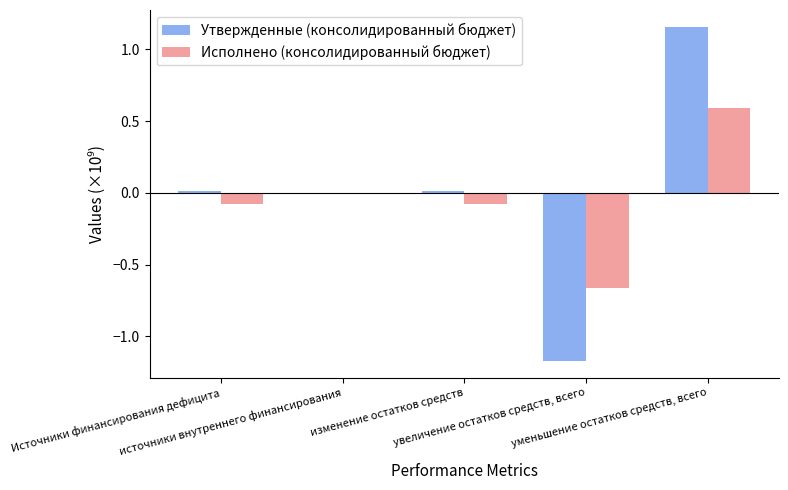

What is the highest value of the Исполнено (консолидированный бюджет) series?

0.6